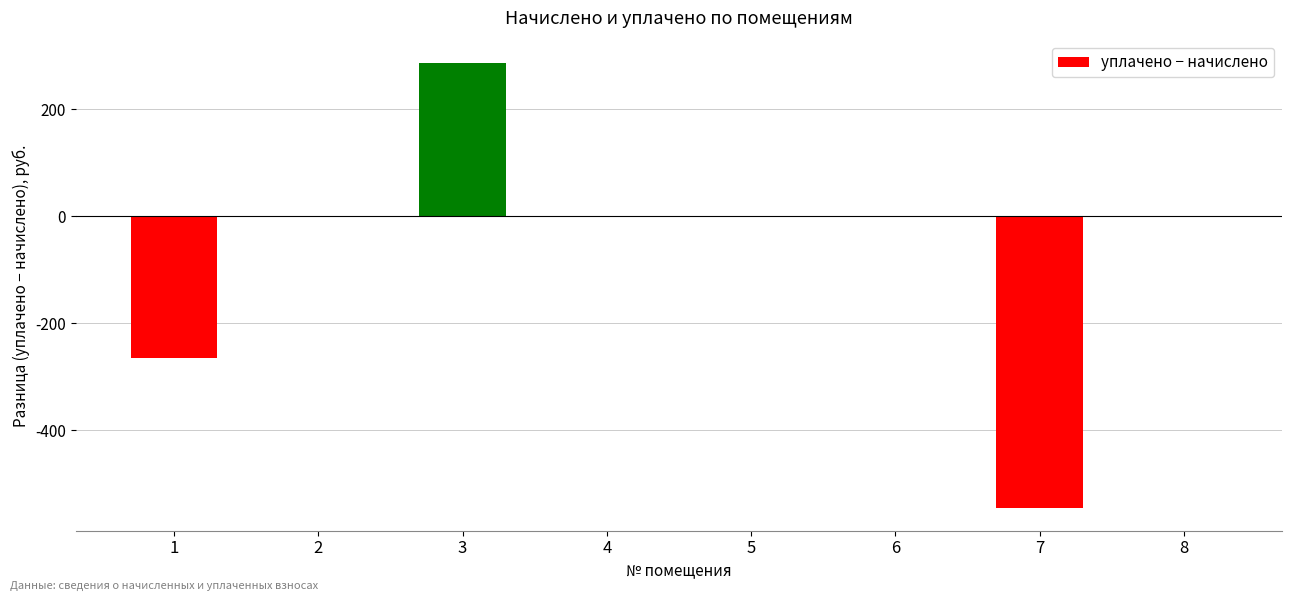

Reading left to right, transcribe all the data shown in this chart.

-264.9	0.0	286.1	0.0	0.0	0.0	-545.7	0.0